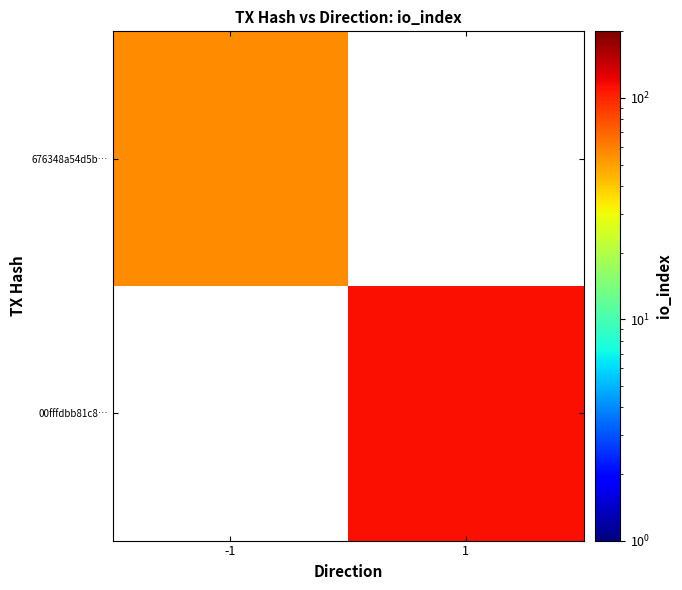

The value of 676348a54d5b… at -1 is 56.0. True or false?

True